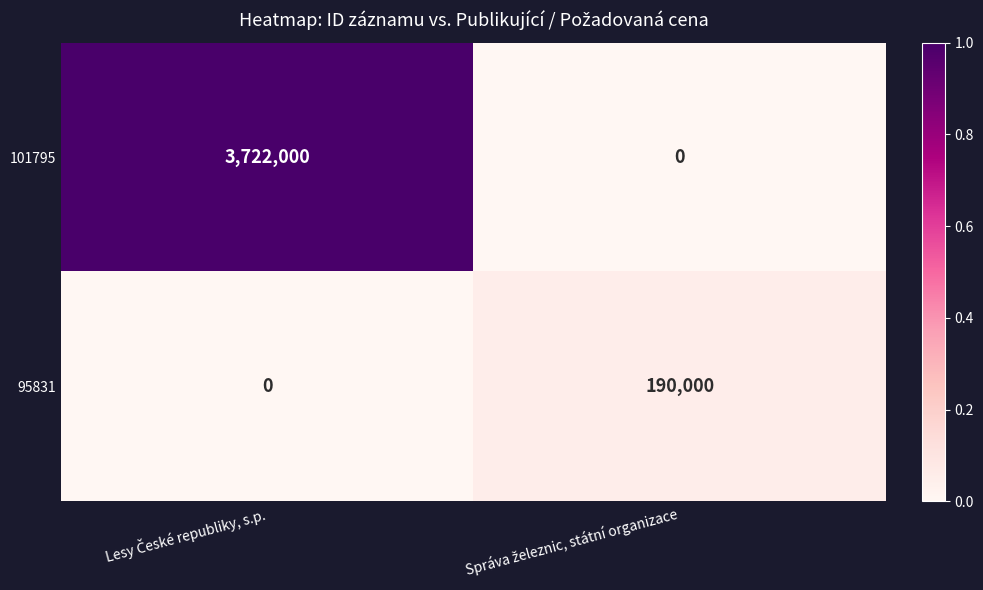

Rank the series by their average value, from lowest to highest.

95831, 101795